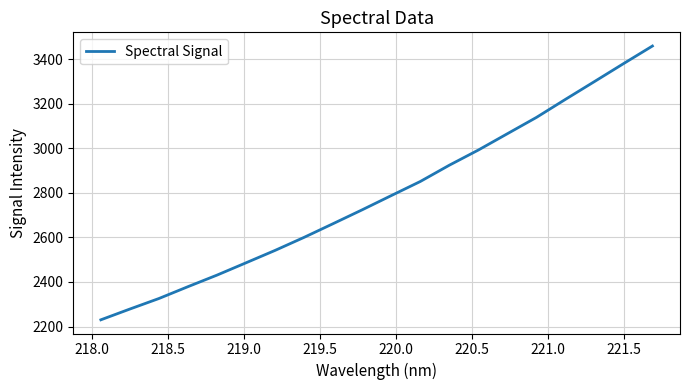

How many lines are shown in the chart?

1